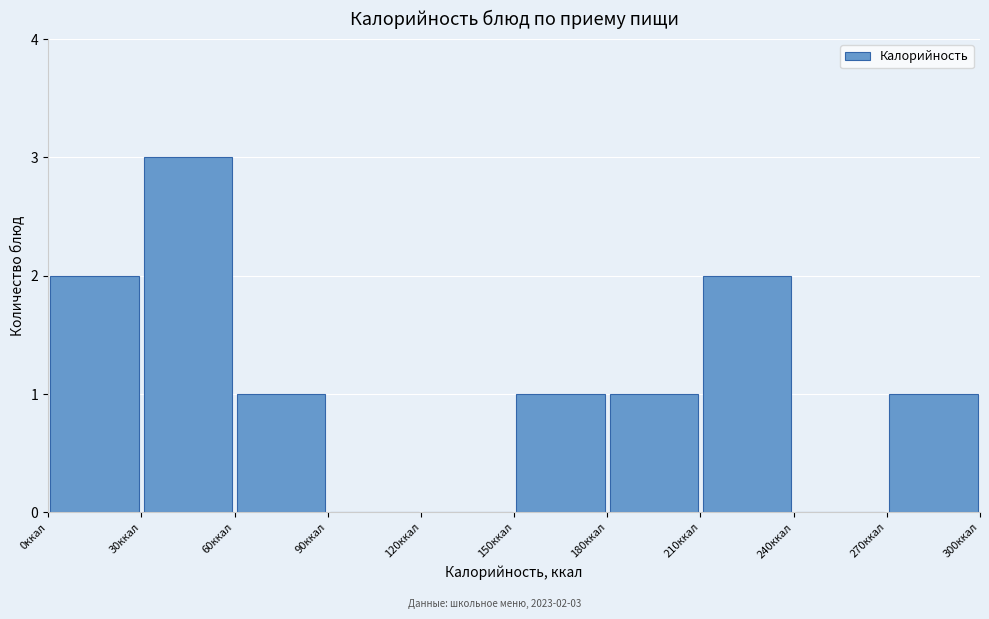

Over which range of the x-axis is the bar tallest?

30 to 60